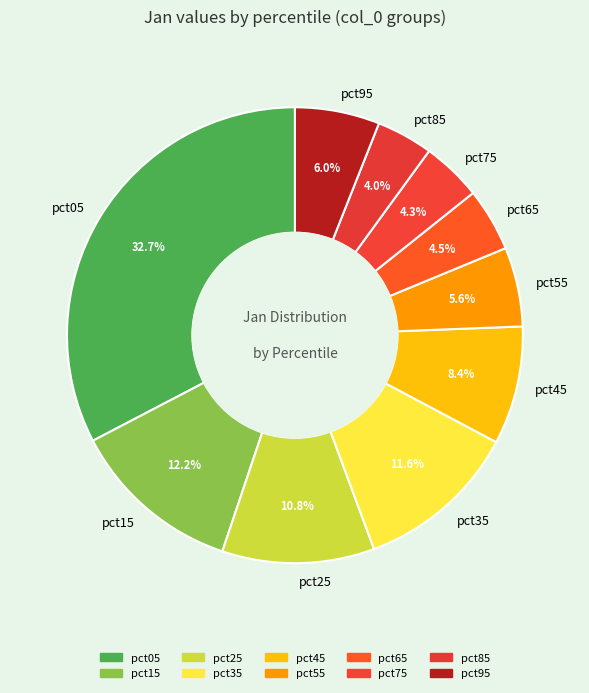

Is there any slice that represents more than half of the pie?

No